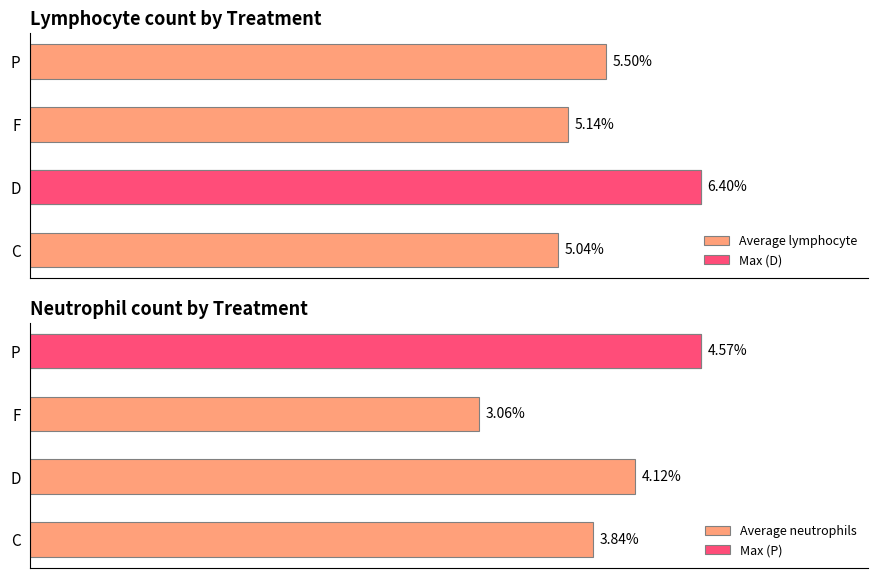

How many bars are there in total?

8